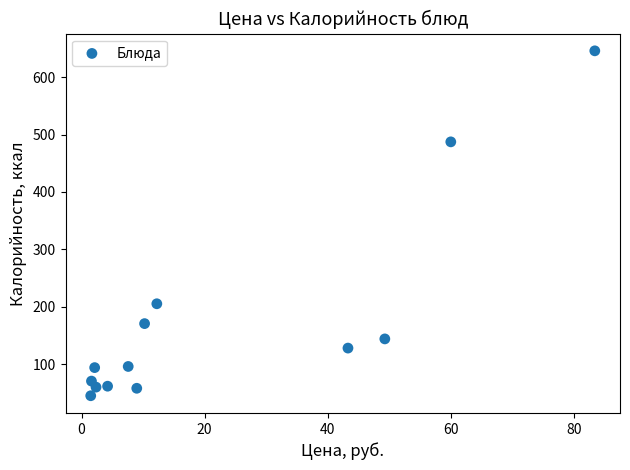

What is the range of X values (max minus min)?

81.9